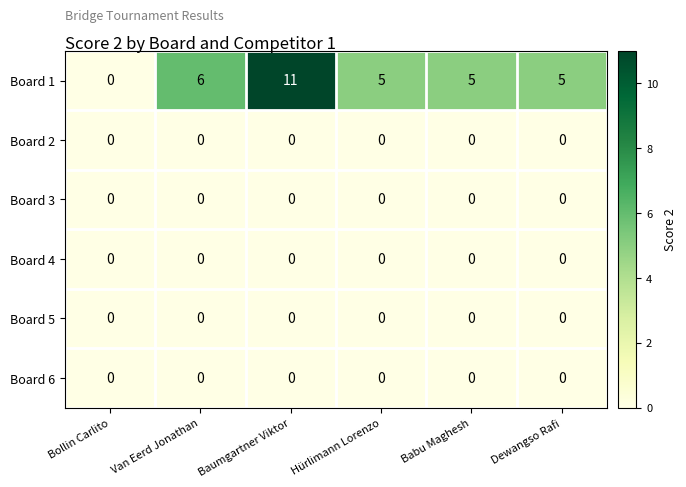

Is the value of Board 6 at Baumgartner Viktor greater than the value of Board 1 at Babu Maghesh?

No